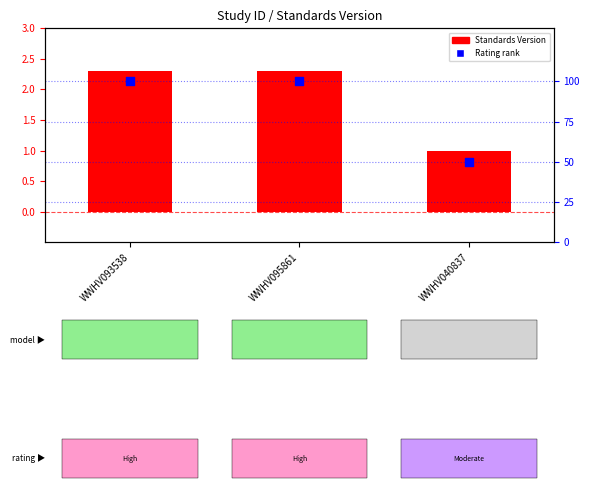

Which series has the largest Y range (max minus min)?

Rating (percentile)